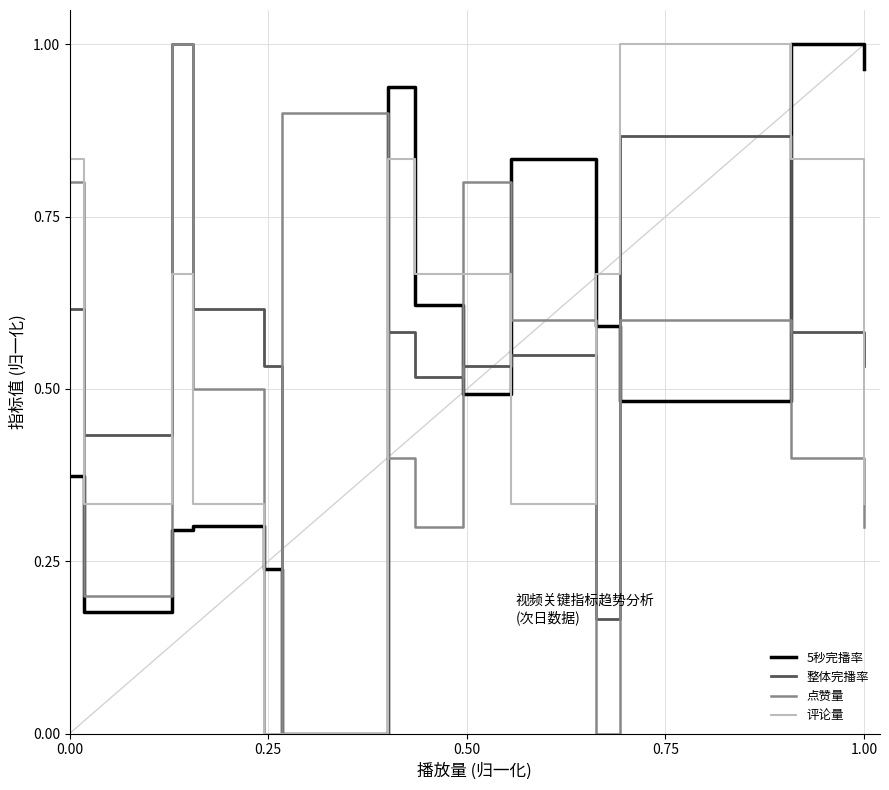

Which series ends up on top after the final intersection of 5秒完播率 and 点赞量?

5秒完播率